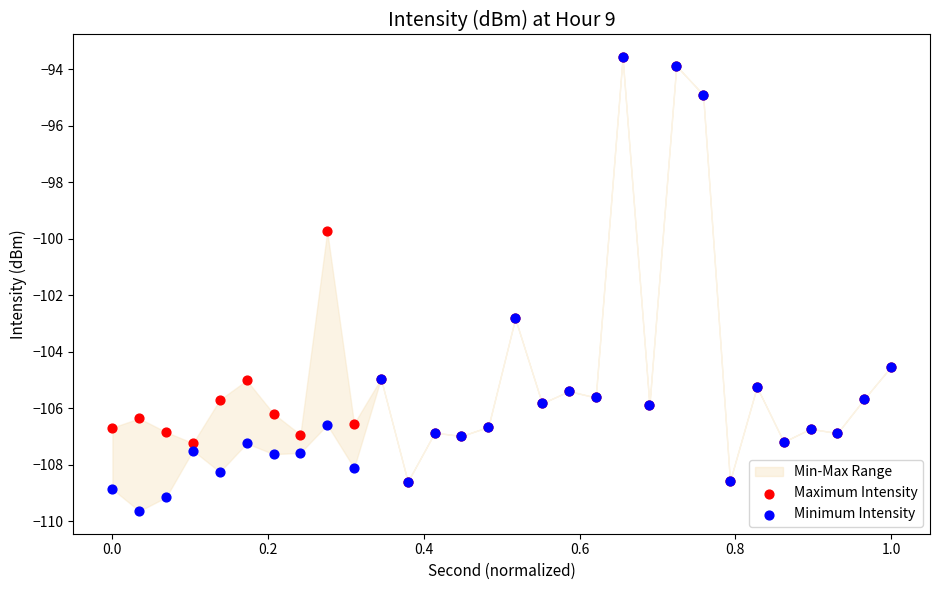

In the Minimum Intensity series, what Y value is closest to -101?

-102.8